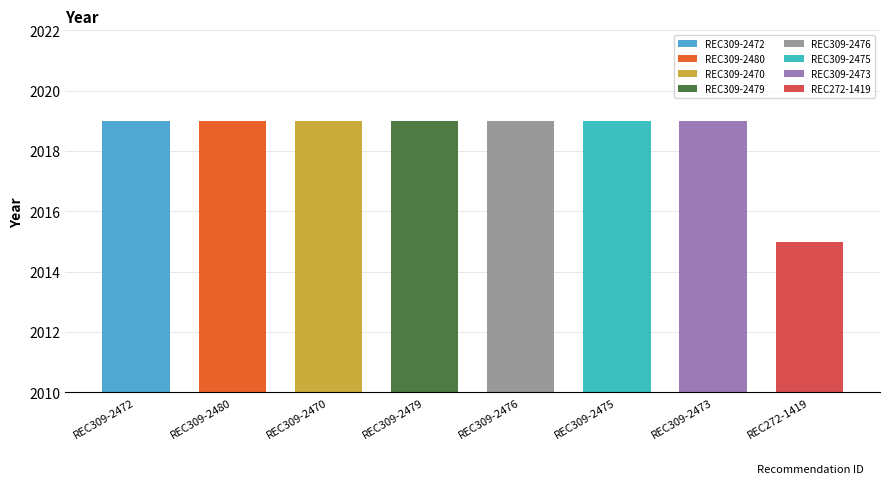

What is the value of the 5th bar from the left?

2019